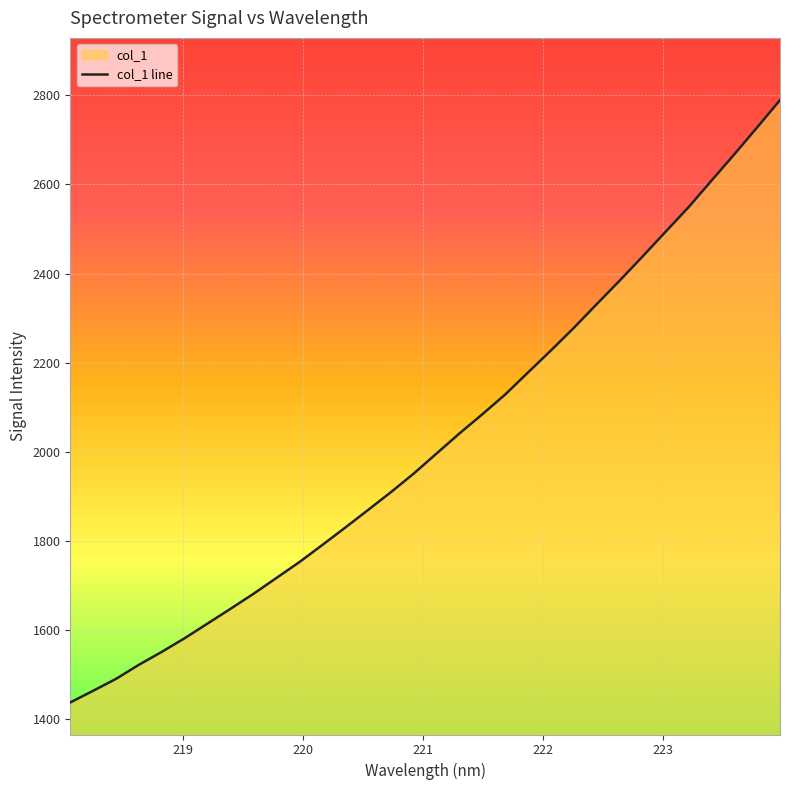

What is the smallest value displayed?

1438.0